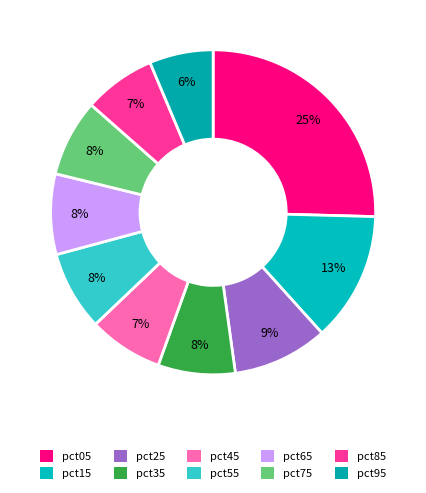

Which slice is the largest?

pct05